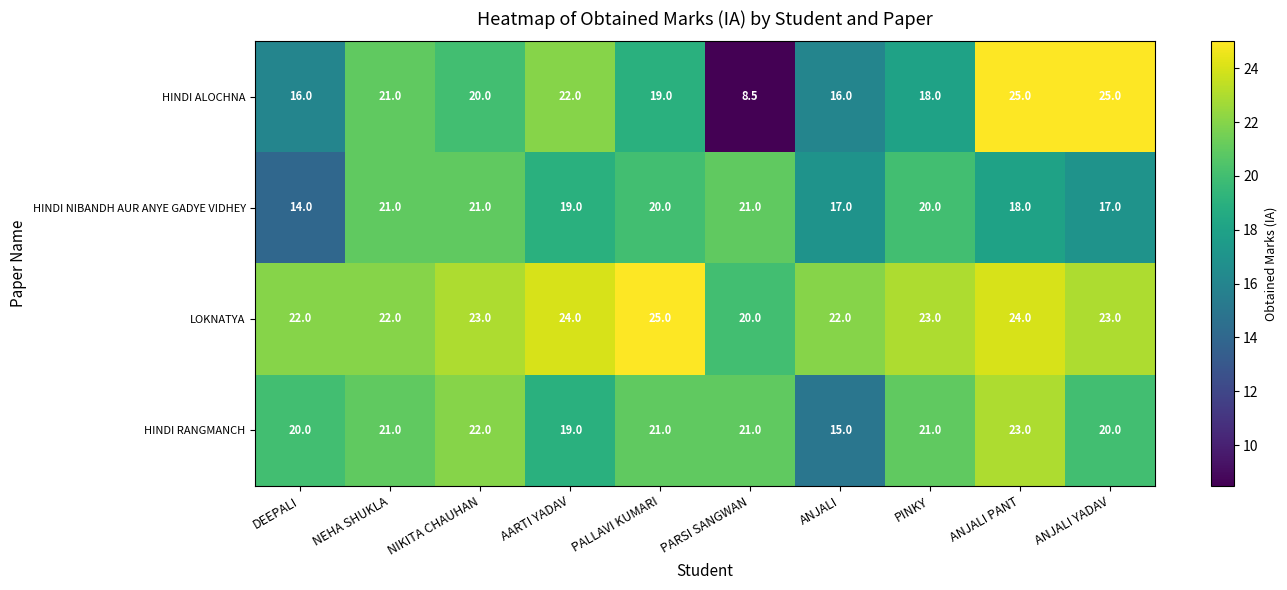

What is the minimum value shown in the chart?

8.5